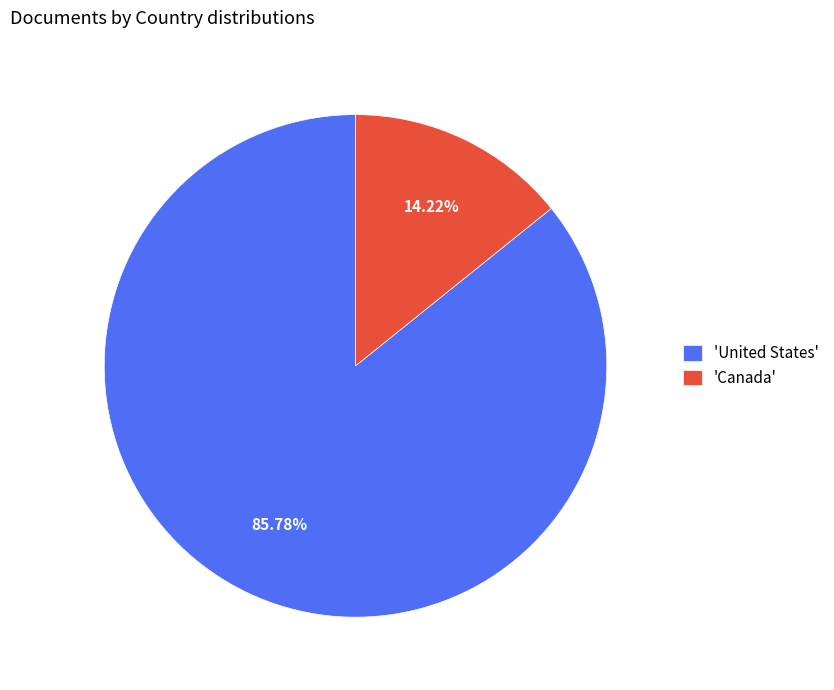

How many segments does this pie chart have?

2